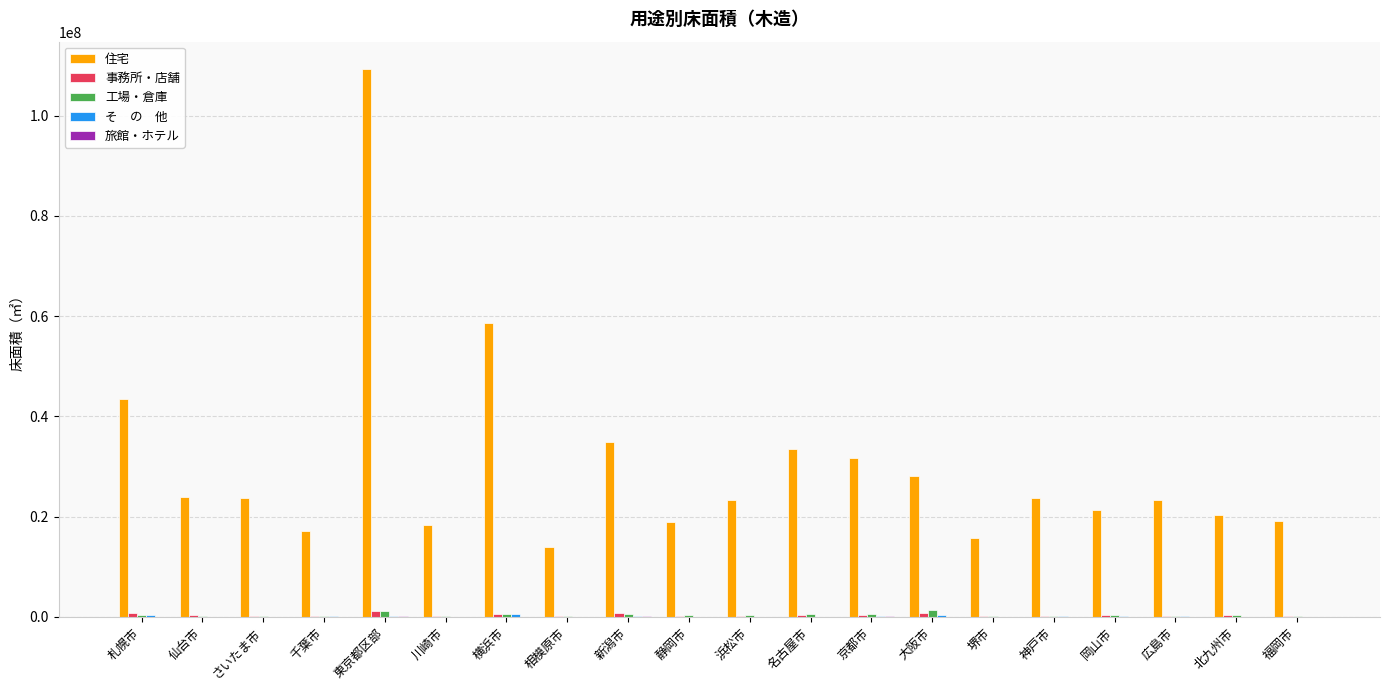

What is the greatest value displayed?

109268949